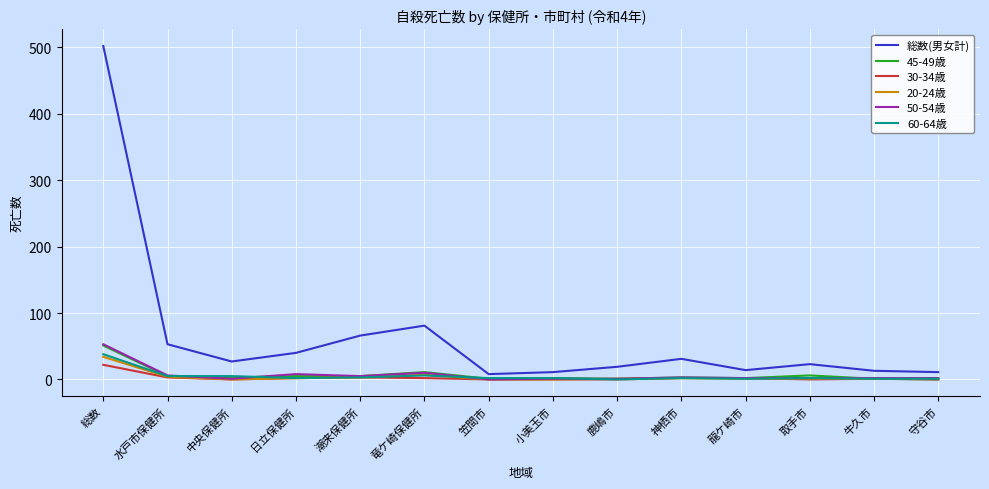

At which label is 総数(男女計) closest to 255?

竜ケ崎保健所